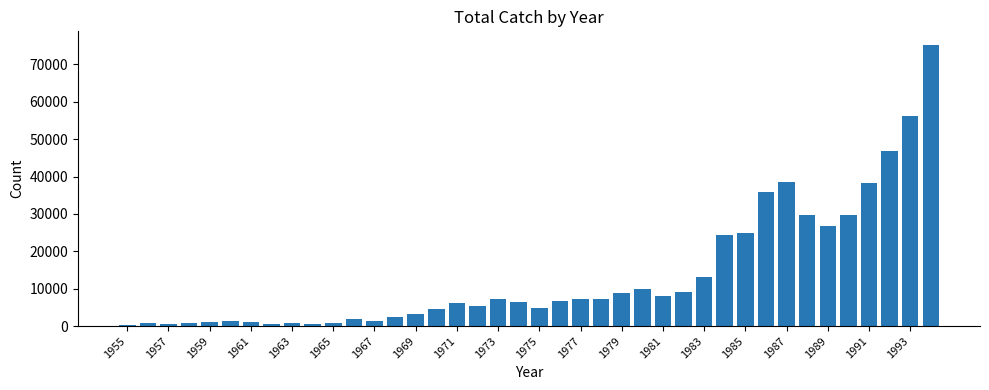

What is the difference between the second highest and minimum values?

55734